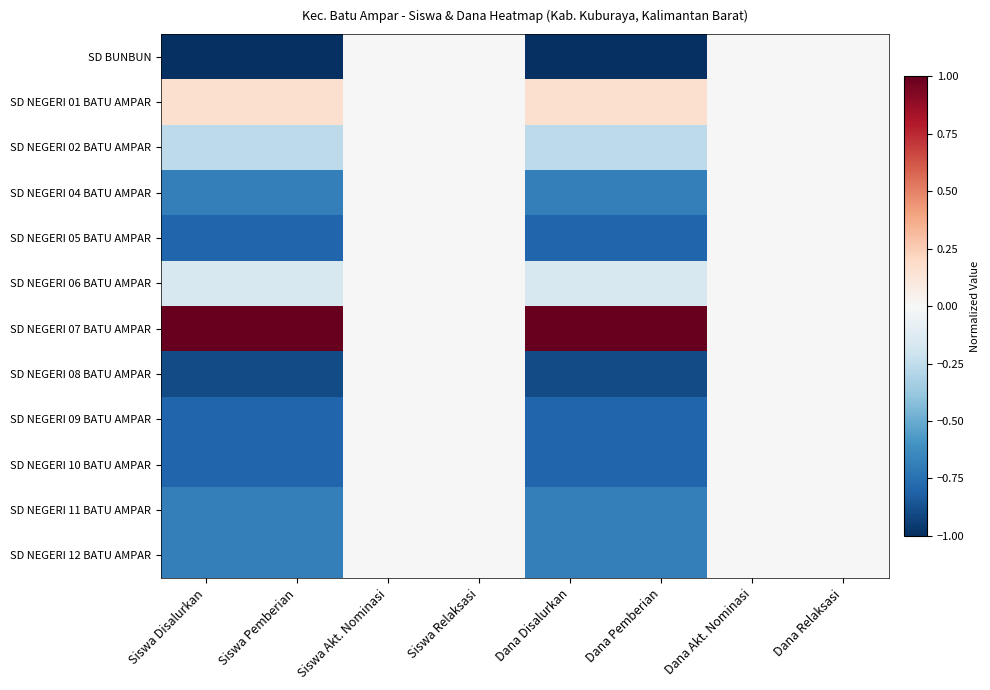

At Siswa Disalurkan, list the series in order from largest to smallest.

SD NEGERI 07 BATU AMPAR, SD NEGERI 01 BATU AMPAR, SD NEGERI 06 BATU AMPAR, SD NEGERI 02 BATU AMPAR, SD NEGERI 04 BATU AMPAR, SD NEGERI 11 BATU AMPAR, SD NEGERI 12 BATU AMPAR, SD NEGERI 05 BATU AMPAR, SD NEGERI 09 BATU AMPAR, SD NEGERI 10 BATU AMPAR, SD NEGERI 08 BATU AMPAR, SD BUNBUN